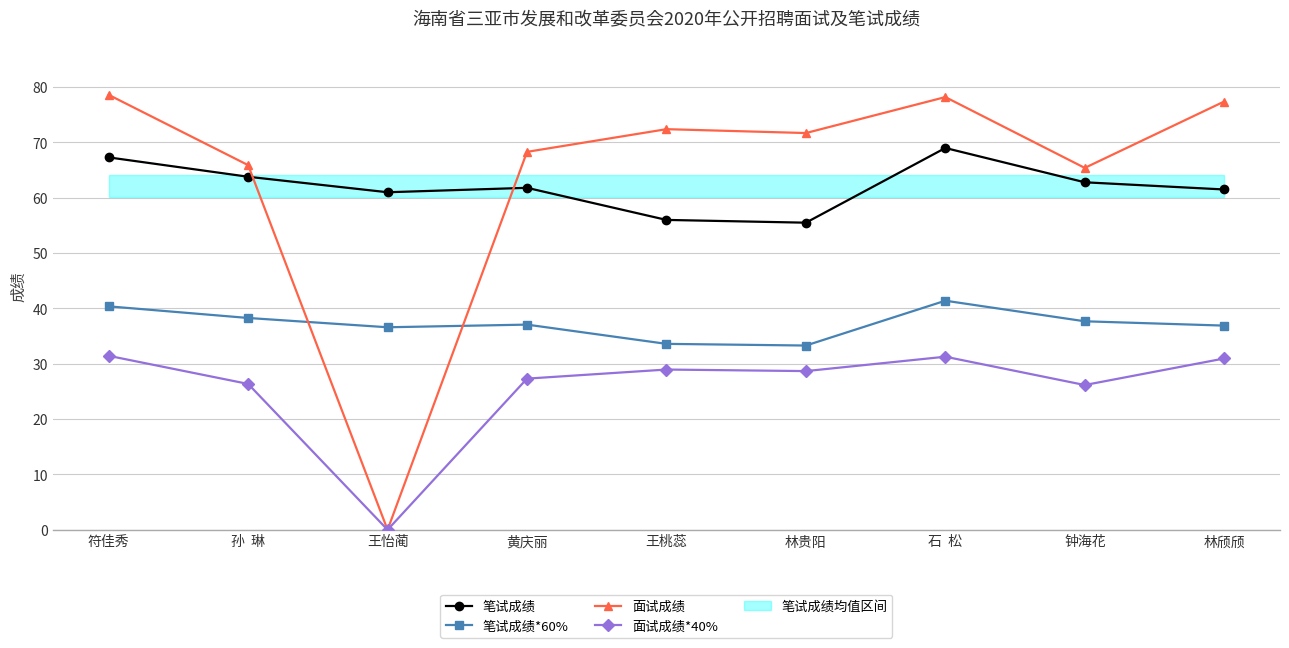

Reading left to right, list all the values displayed in this chart.

笔试成绩: 符佳秀=67.3	孙  琳=63.8	王怡蔺=61.0	黄庆丽=61.8	王桃蕊=56.0	林贵阳=55.5	石  松=69.0	钟海花=62.8	林颀颀=61.5
笔试成绩*60%: 符佳秀=40.4	孙  琳=38.3	王怡蔺=36.6	黄庆丽=37.1	王桃蕊=33.6	林贵阳=33.3	石  松=41.4	钟海花=37.7	林颀颀=36.9
面试成绩: 符佳秀=78.6	孙  琳=65.9	王怡蔺=0.0	黄庆丽=68.3	王桃蕊=72.4	林贵阳=71.7	石  松=78.2	钟海花=65.4	林颀颀=77.4
面试成绩*40%: 符佳秀=31.4	孙  琳=26.4	王怡蔺=0.0	黄庆丽=27.3	王桃蕊=29.0	林贵阳=28.7	石  松=31.3	钟海花=26.2	林颀颀=31.0